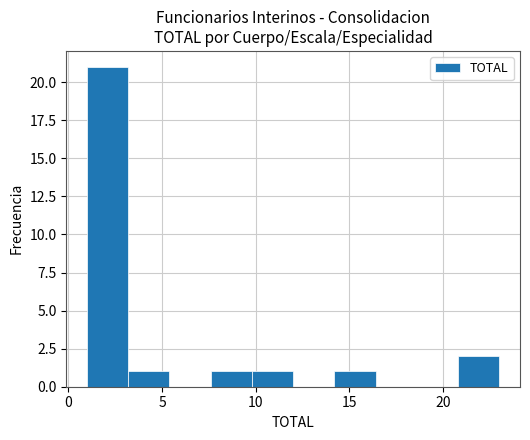

What is the height of the bar covering 9.8 to 12.0 on the x-axis? Neither the bar edges nor the heights are printed on the chart, so give them approximately, as read against the axes.

1